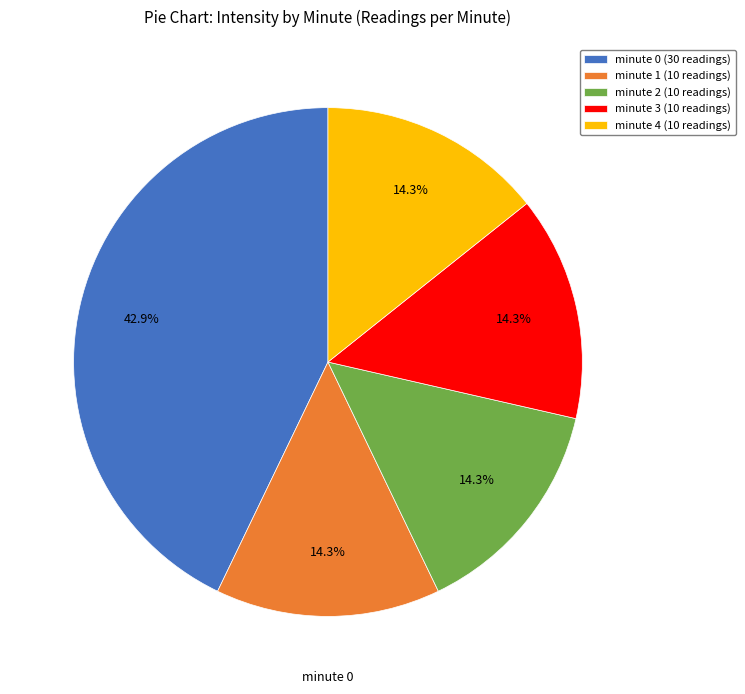

To the nearest percent, what portion does minute 3 represent?

14%